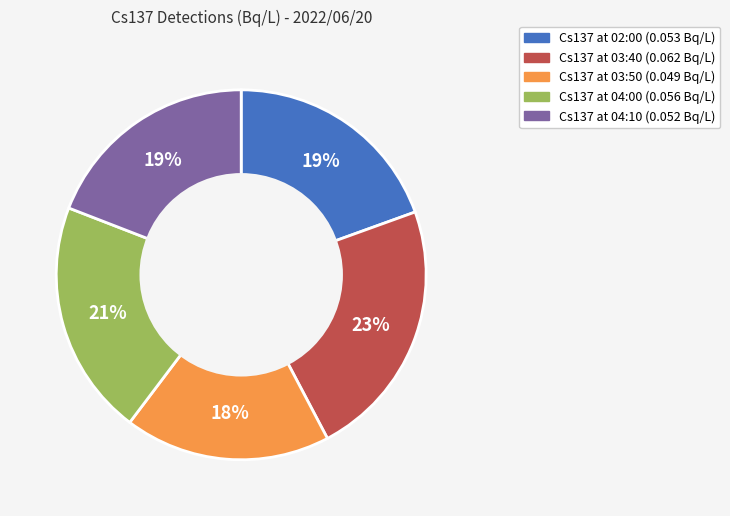

Does any single category account for the majority?

No